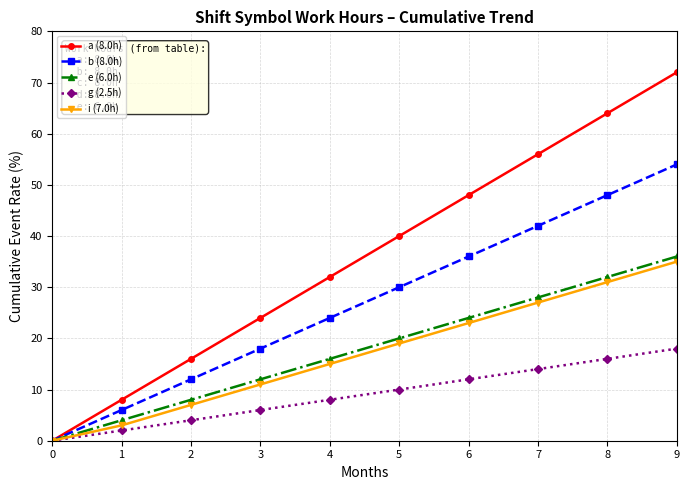

Reading right to left, list all the values displayed in this chart.

a (8.0h): 72.0	64.0	56.0	48.0	40.0	32.0	24.0	16.0	8.0	0.0
b (8.0h): 54.0	48.0	42.0	36.0	30.0	24.0	18.0	12.0	6.0	0.0
e (6.0h): 36.0	32.0	28.0	24.0	20.0	16.0	12.0	8.0	4.0	0.0
g (2.5h): 18.0	16.0	14.0	12.0	10.0	8.0	6.0	4.0	2.0	0.0
i (7.0h): 35.0	31.0	27.0	23.0	19.0	15.0	11.0	7.0	3.0	0.0